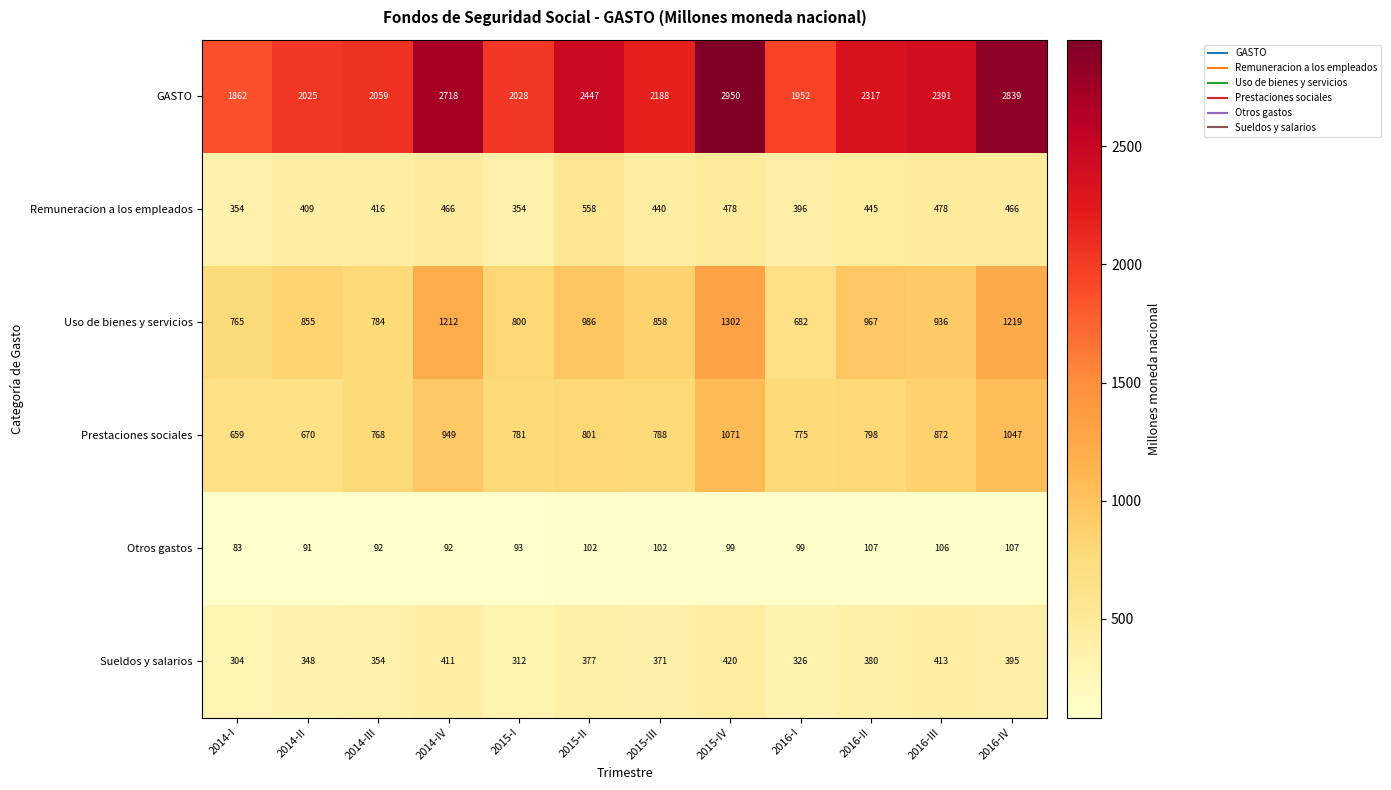

Rank the categories by Prestaciones sociales value from lowest to highest.

2014-I, 2014-II, 2014-III, 2016-I, 2015-I, 2015-III, 2016-II, 2015-II, 2016-III, 2014-IV, 2016-IV, 2015-IV